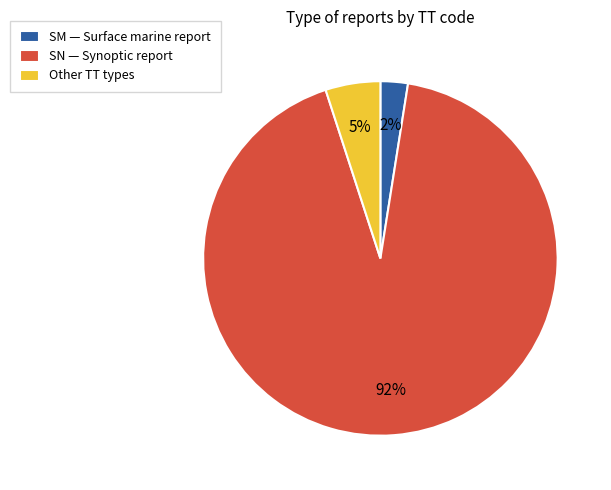

To the nearest percent, what percentage of the pie is Other TT types?

5%